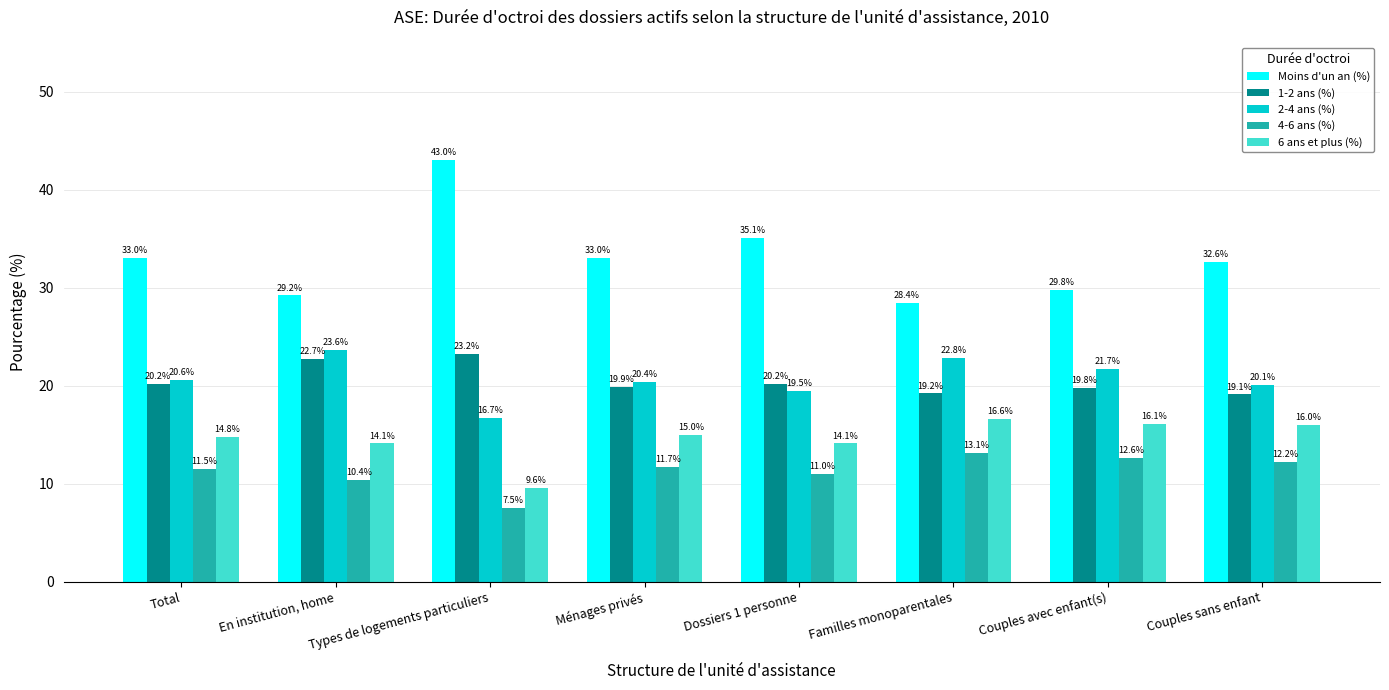

True or false: 4-6 ans (%) has a value of 7.0 at Total.

False